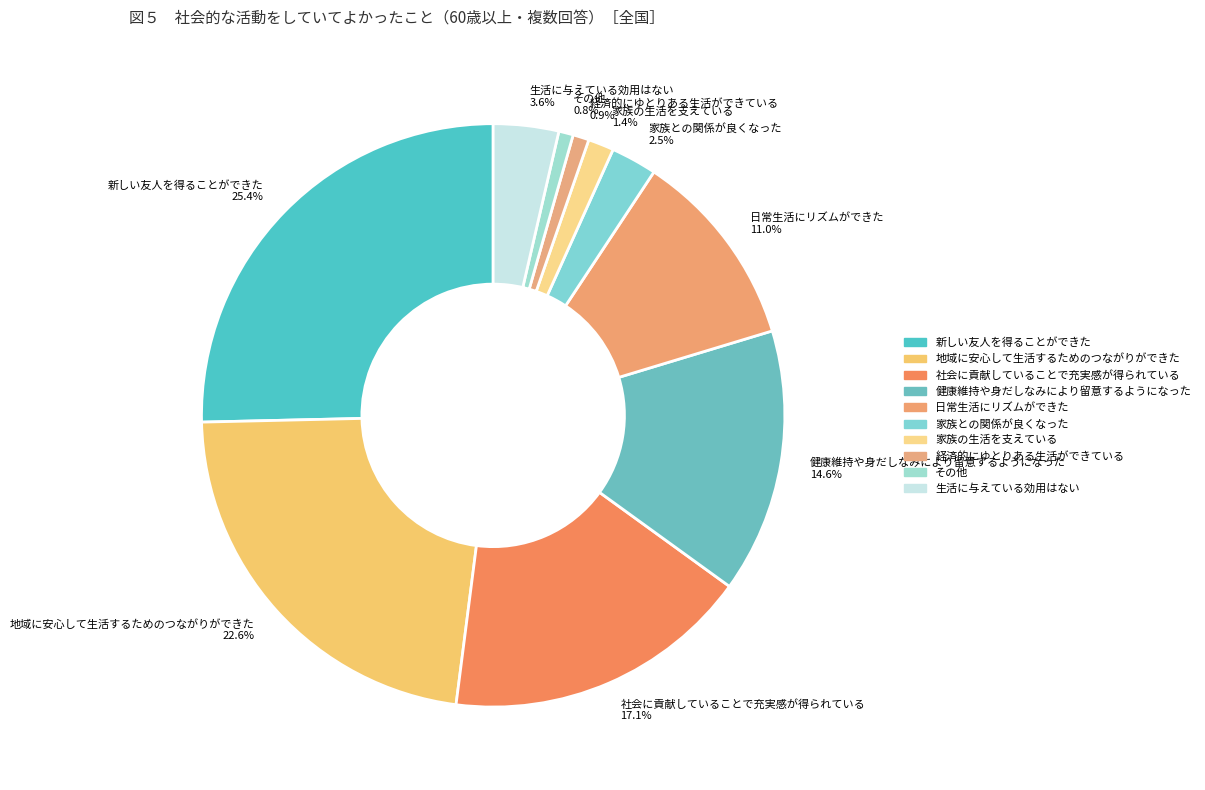

The 社会に貢献していることで充実感が得られている slice represents 6% of the pie. True or false?

False